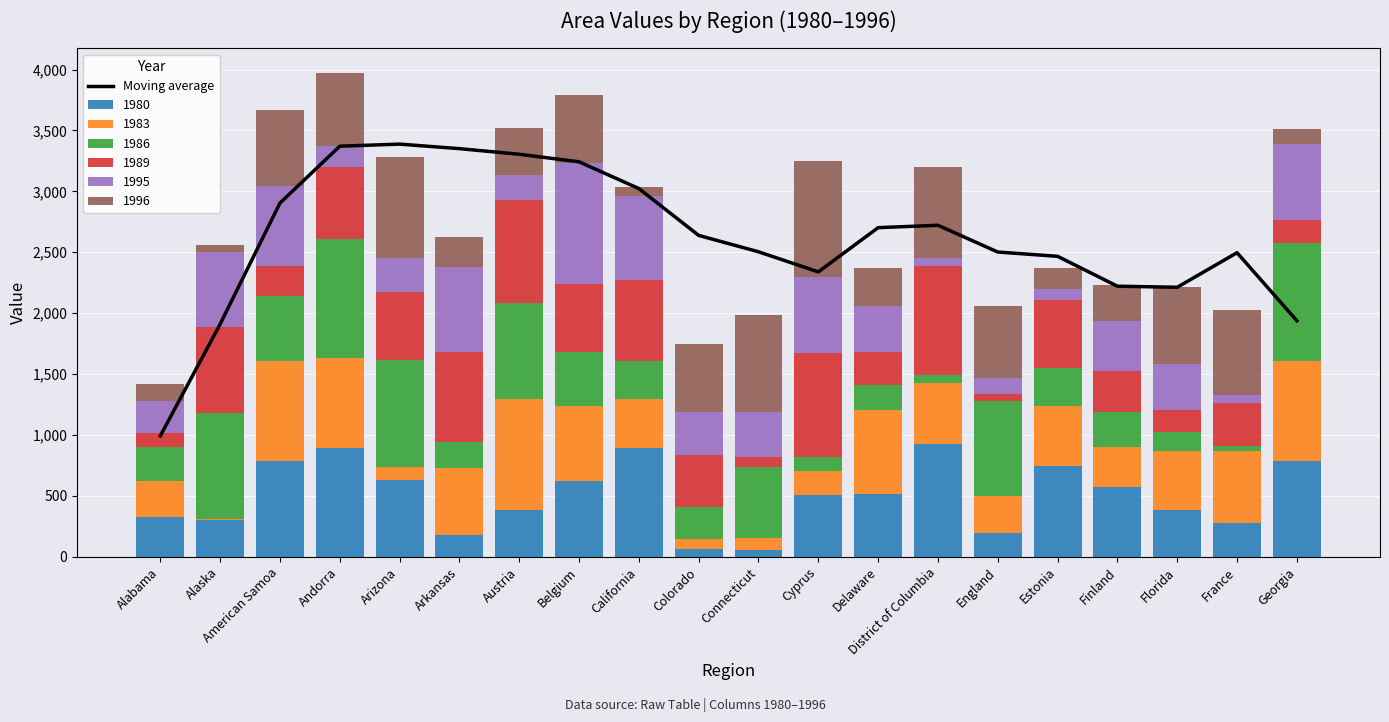

Reading left to right, transcribe all the data shown in this chart.

992.8	1910.2	2903.8	3370.5	3387.8	3350.5	3304.5	3242.5	3023.0	2638.5	2504.0	2339.0	2702.0	2721.5	2502.0	2466.8	2221.5	2212.8	2496.5	1938.2